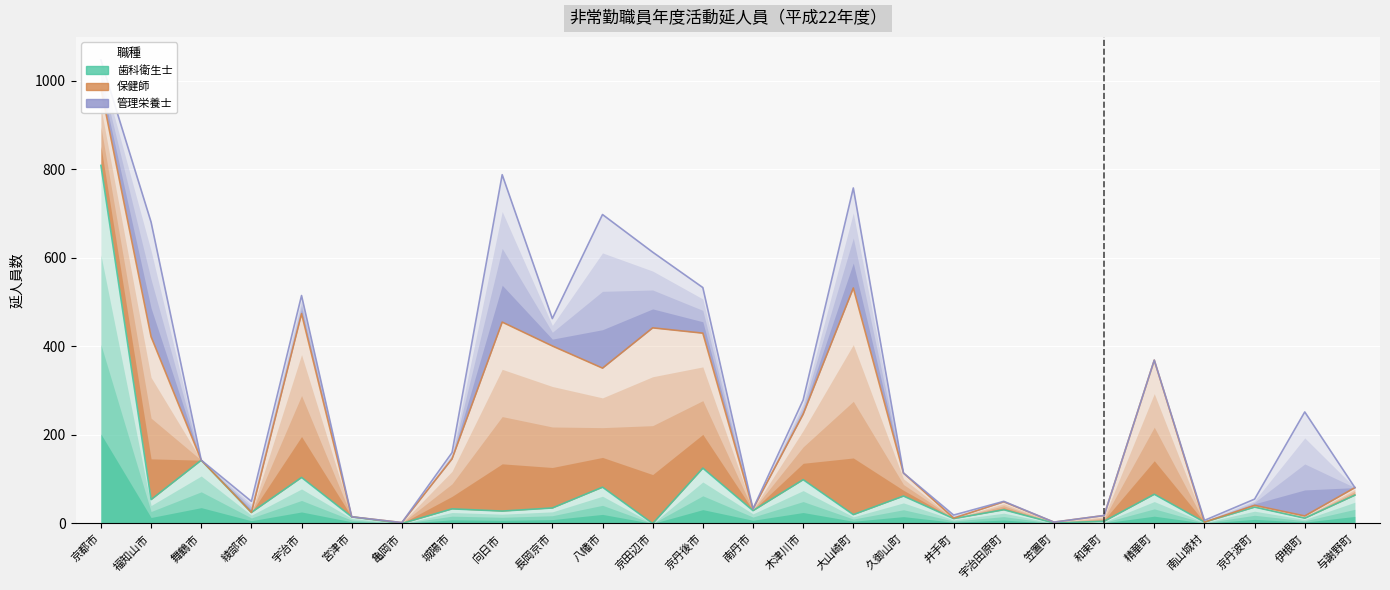

How many times do 管理栄養士 and 歯科衛生士 cross each other?

10